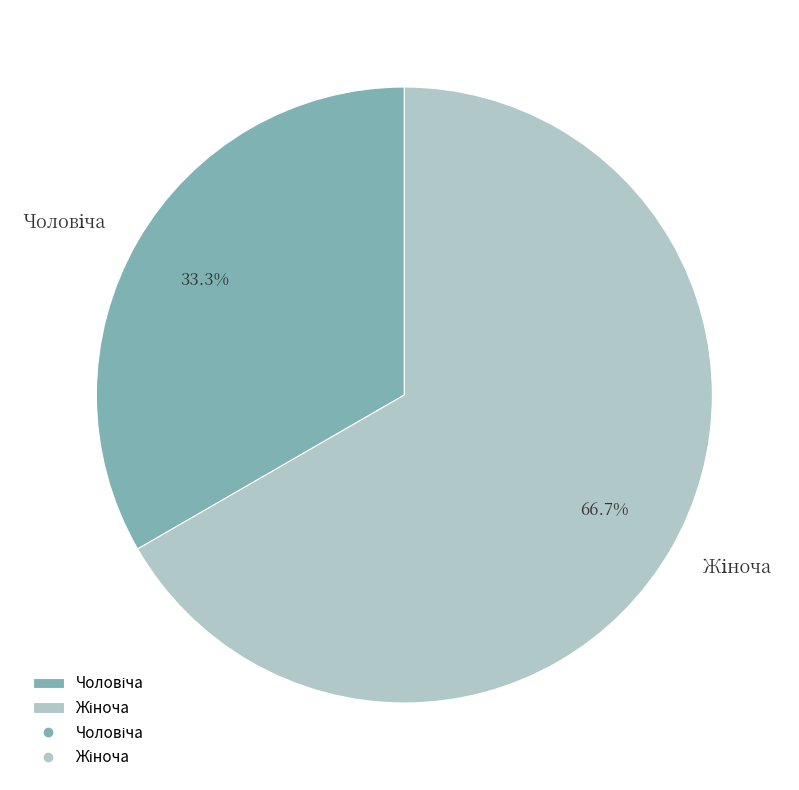

Is there any slice that represents more than half of the pie?

Yes